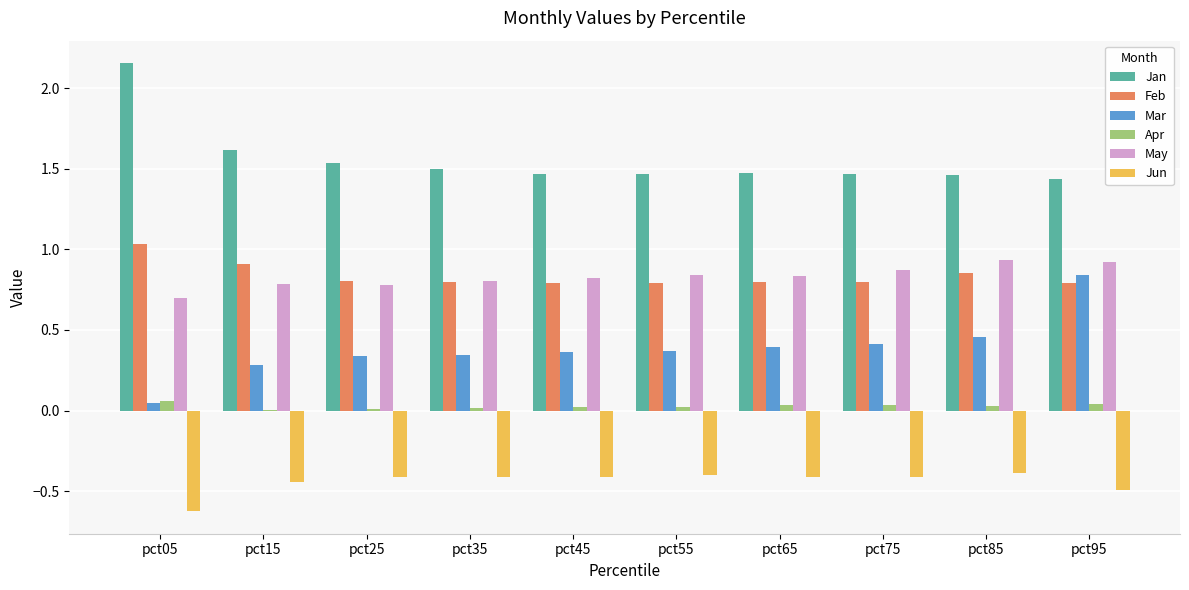

The Feb series shows 0.8 at pct75. True or false?

True